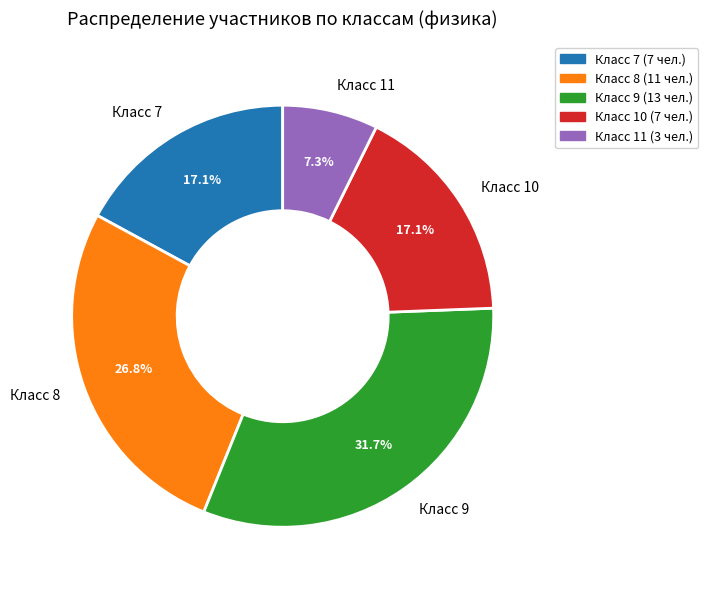

Is the sum of Класс 10 and Класс 7 greater than half?

No